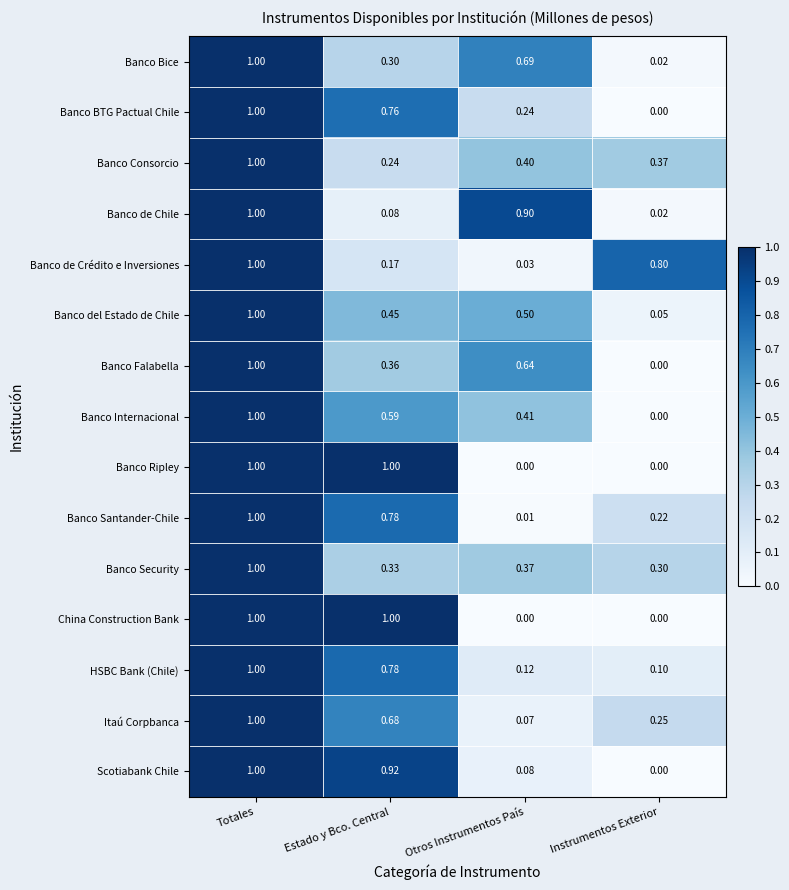

List the labels in order of Banco Bice value, largest first.

Totales, Otros Instrumentos País, Estado y Bco. Central, Instrumentos Exterior